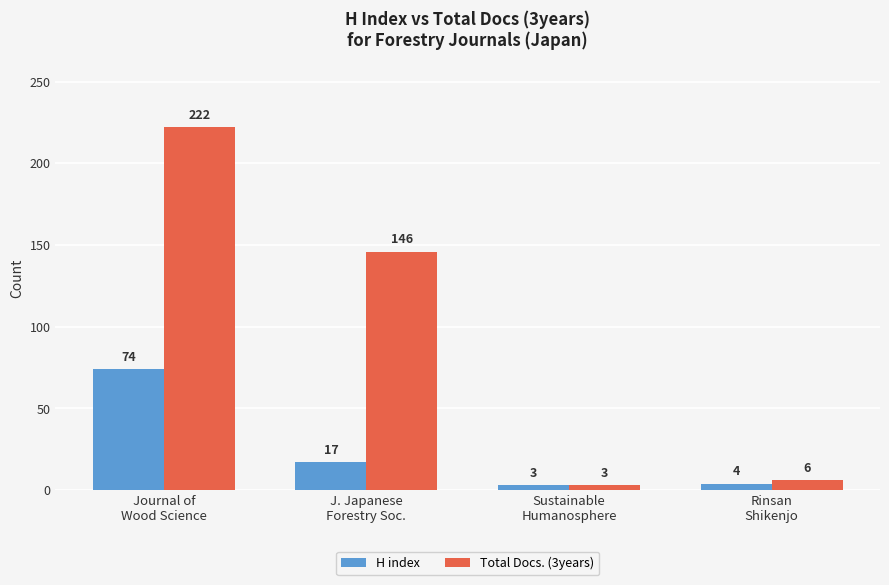

Which category has the lowest value across all series?

Sustainable
Humanosphere